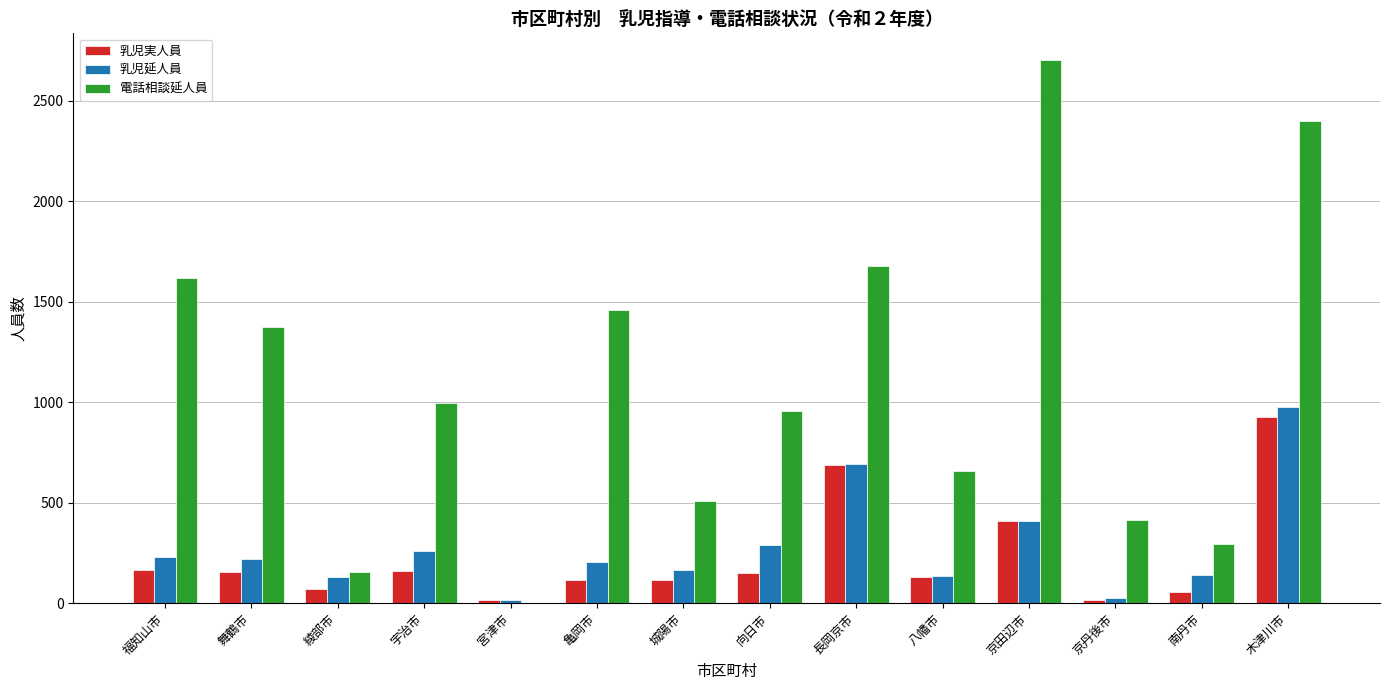

What is the highest value of the 乳児延人員 series?

974